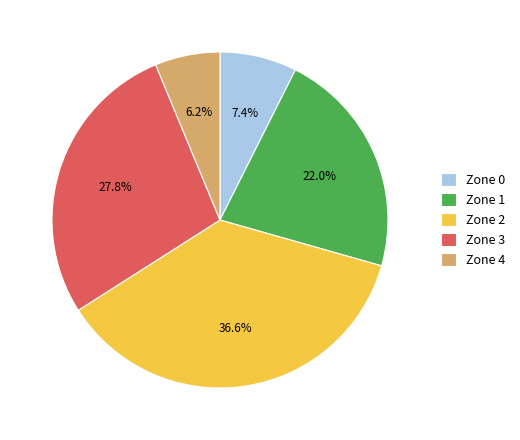

Which has a higher value, Zone 3 or Zone 4?

Zone 3